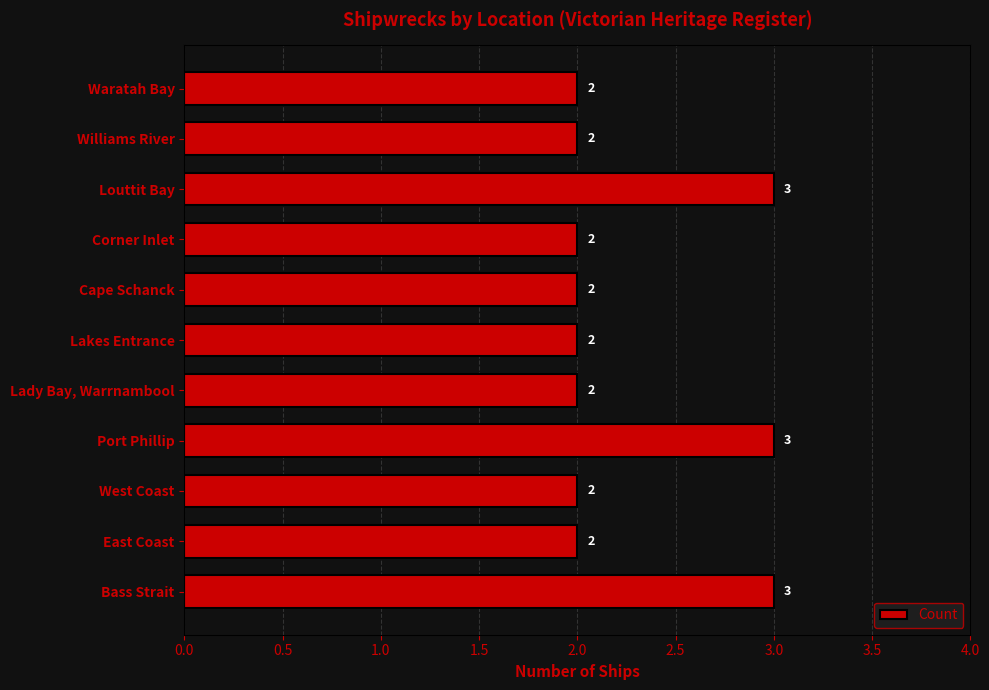

What is the difference between the maximum and minimum values?

1